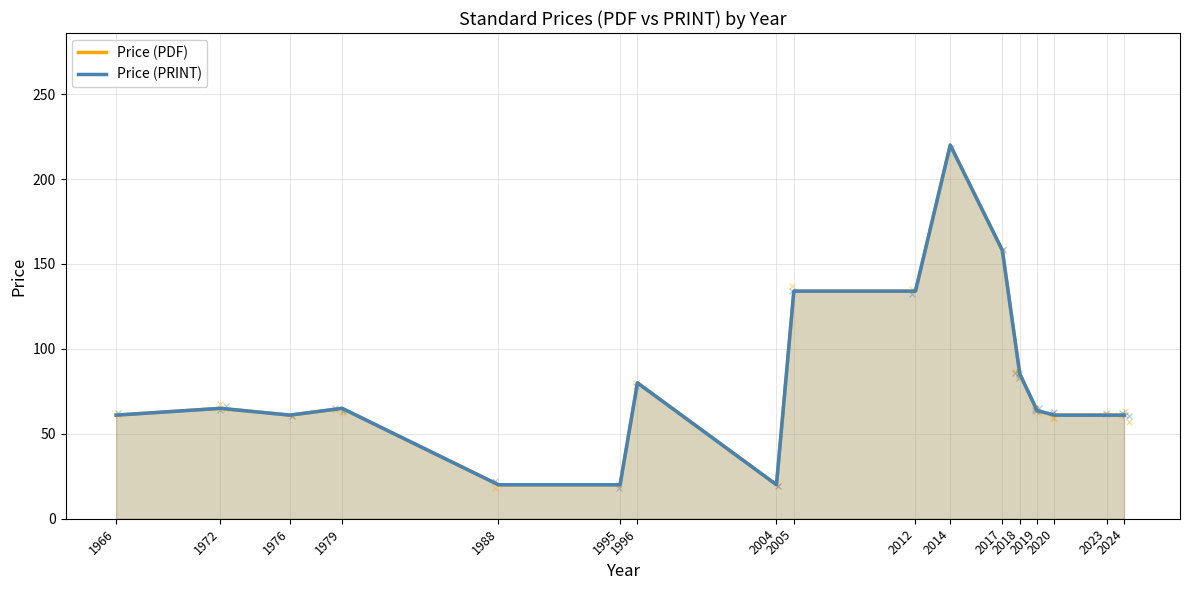

What is the total value across all series at 1972?

130.0